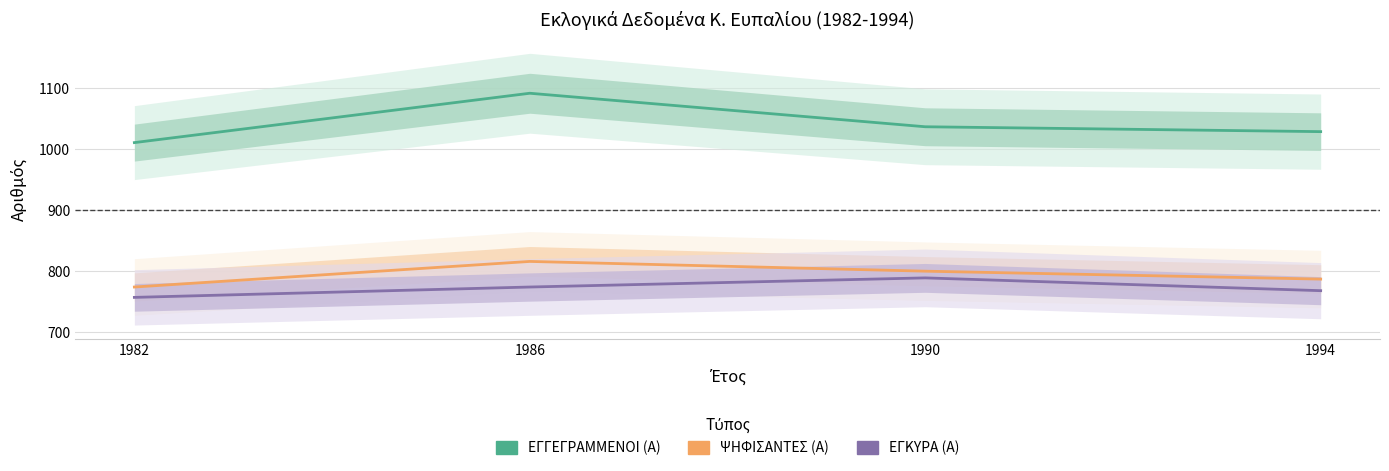

At which label is ΕΓΓΕΓΡΑΜΜΕΝΟΙ (Α) closest to 1051?

1990